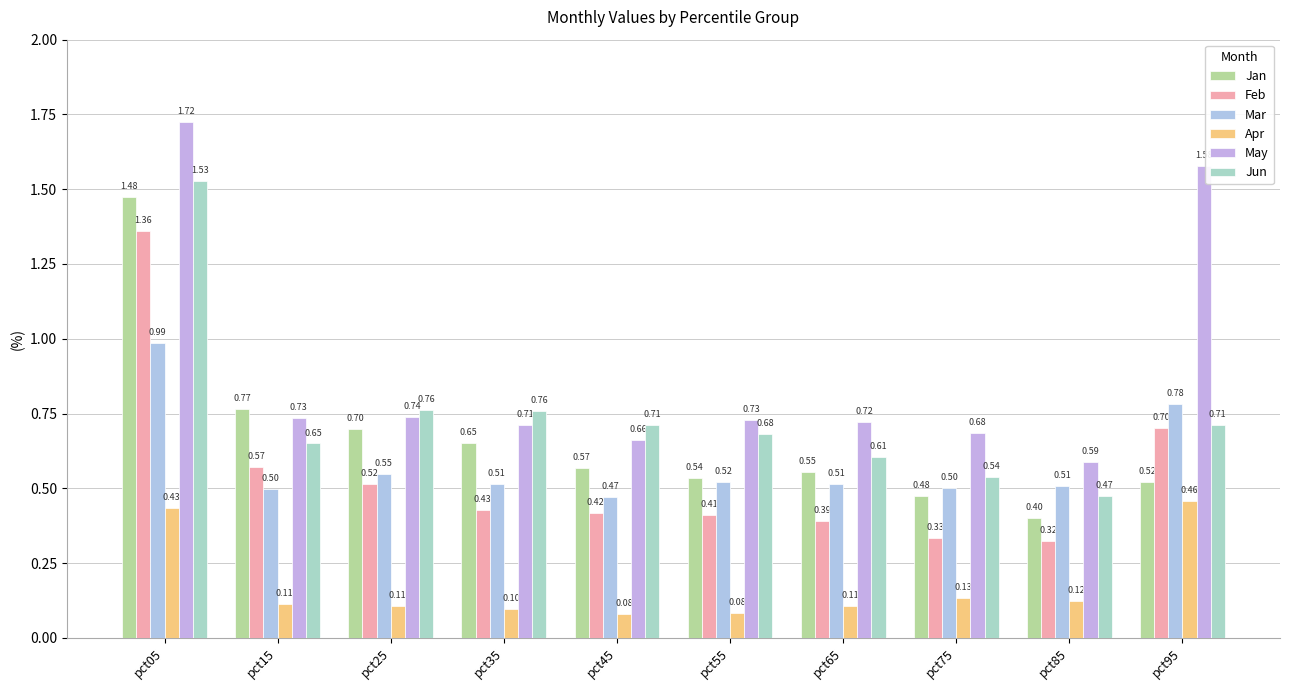

What is the difference between the second highest and second lowest values in the Mar series?

0.3